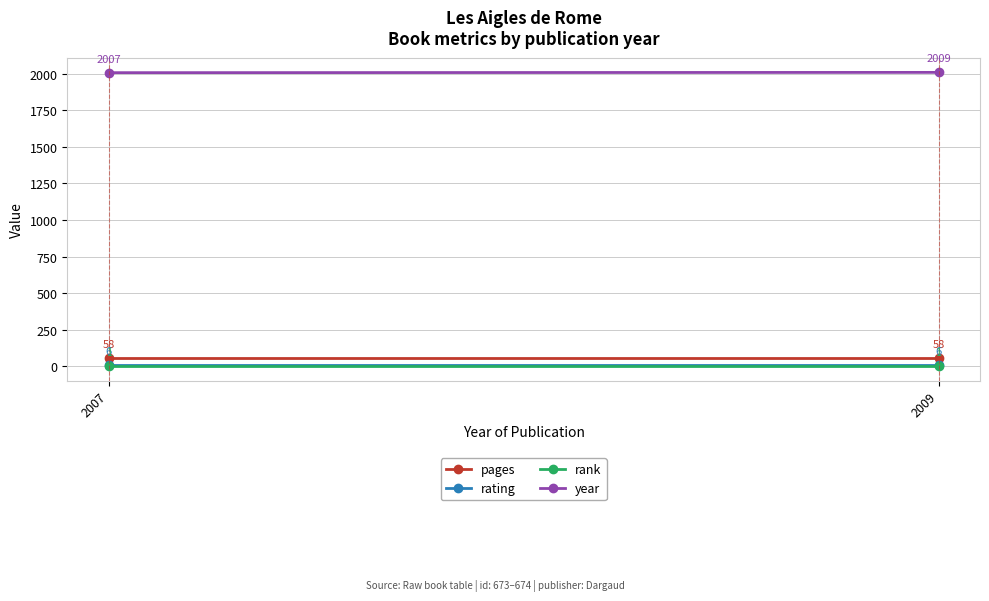

How many lines are shown in the chart?

4